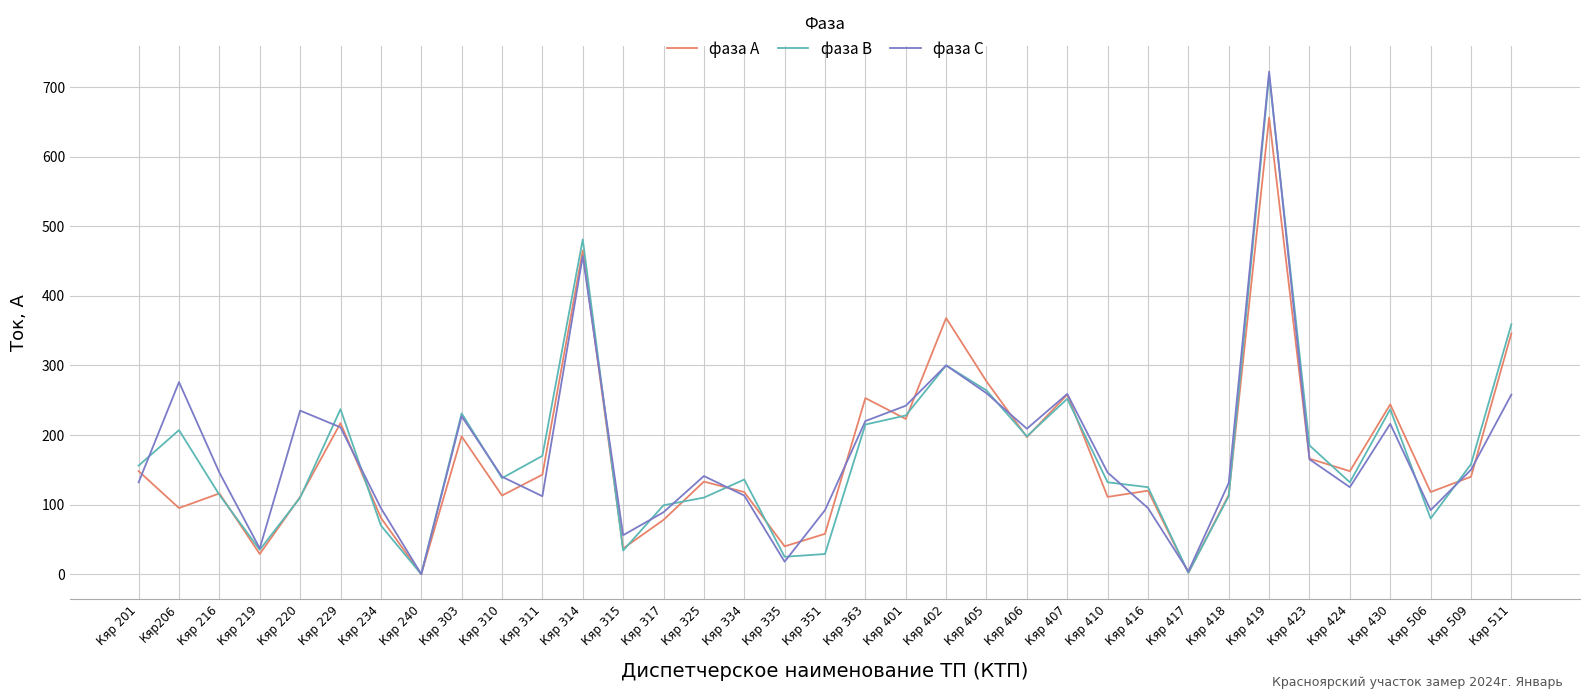

At which category is the sum across all series the highest?

Кяр 419